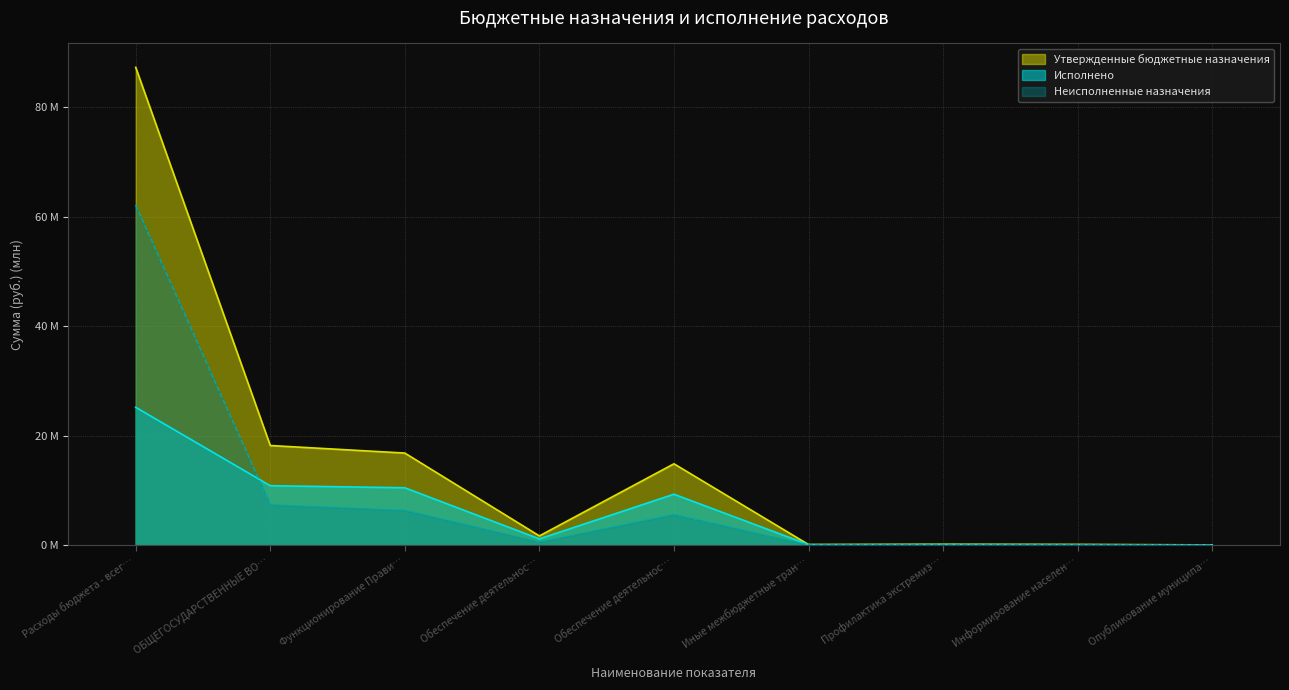

True or false: Утвержденные бюджетные назначения and Исполнено intersect in this chart.

False